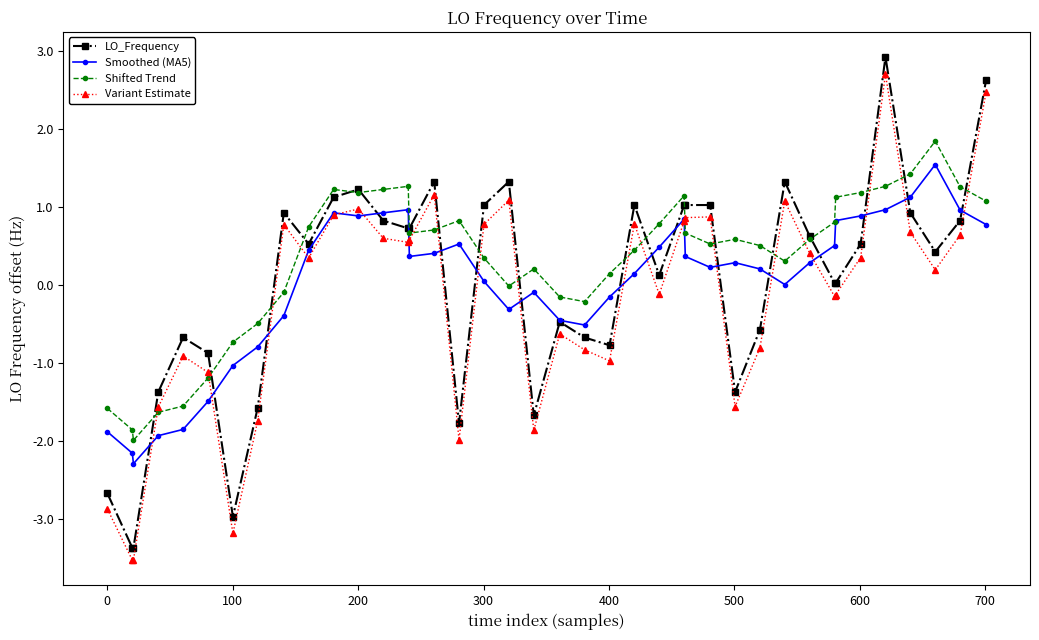

What is the maximum value shown in the chart?

2.9